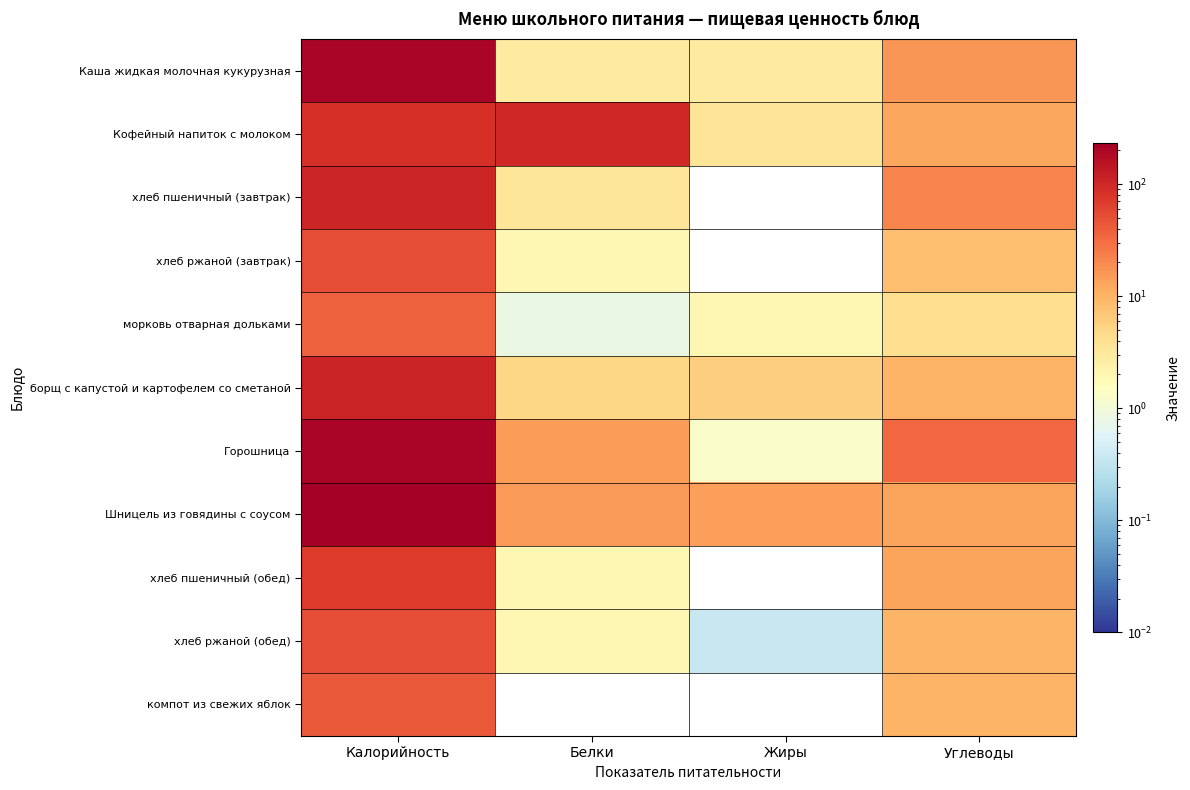

What is the total value across all series at Калорийность?

1202.2